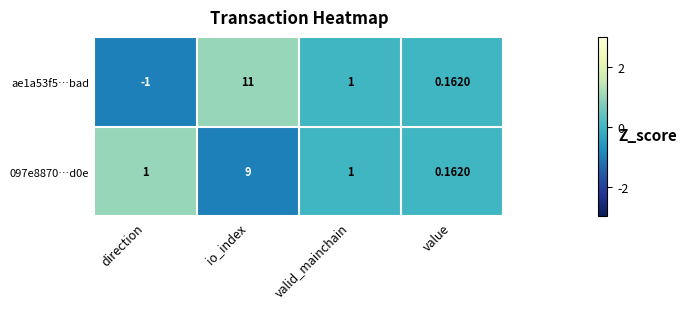

At which label is ae1a53f5…bad closest to 5?

valid_mainchain